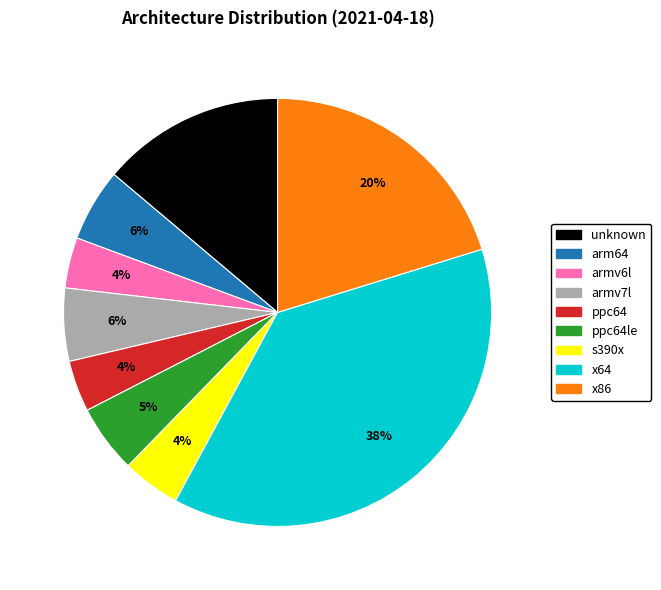

Is there any slice that represents more than half of the pie?

No